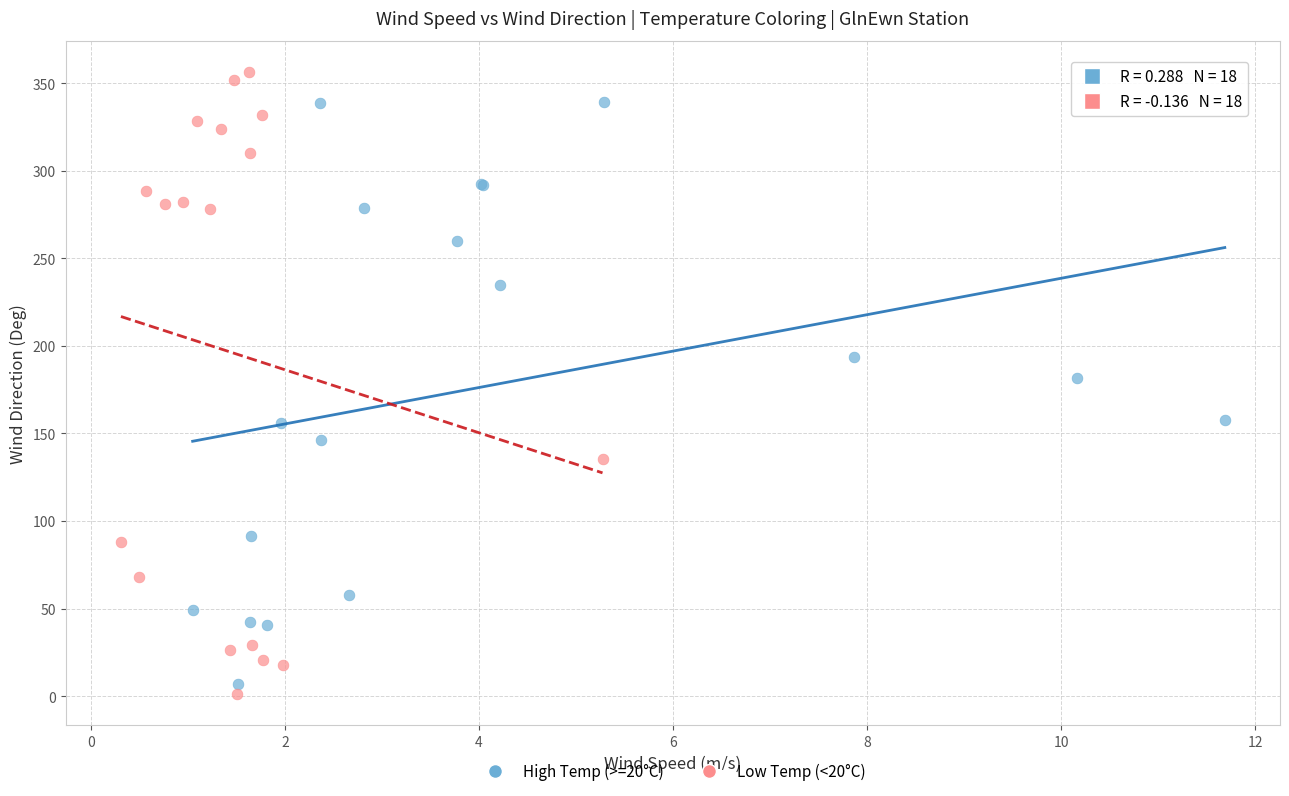

Which series reaches the minimum Y coordinate?

Low Temp (<20°C)